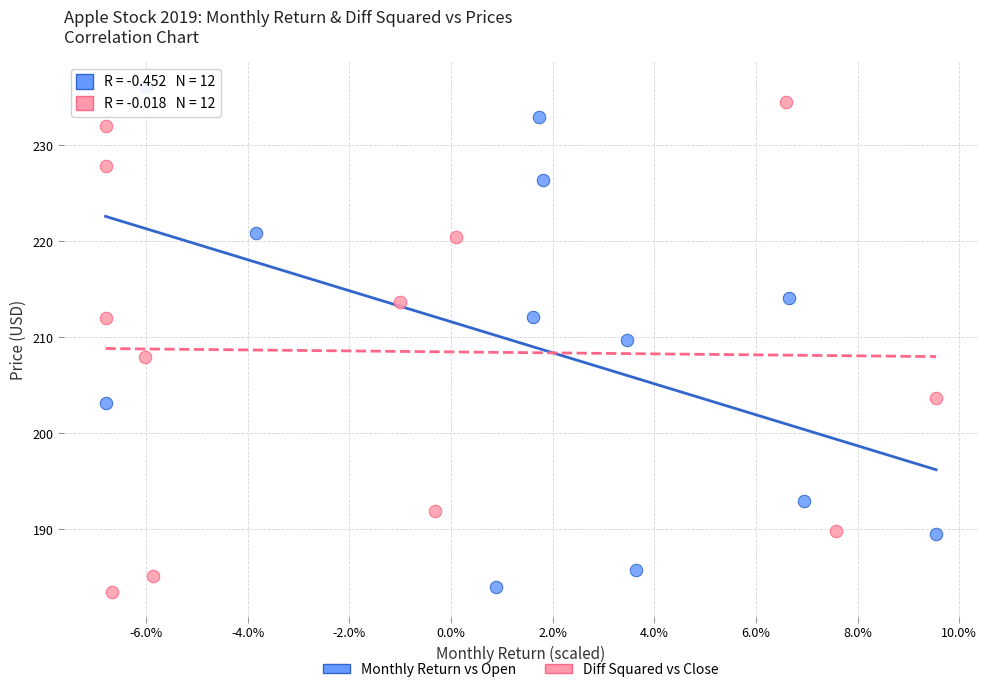

Which series has the widest spread of Y values?

Monthly Return vs Open